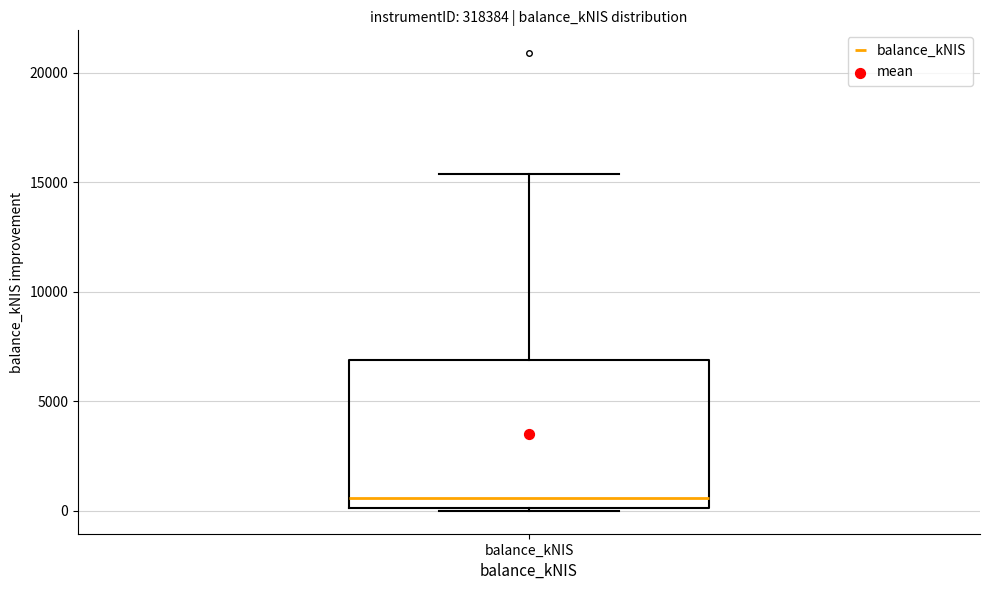

Transcribe this box plot: give where the median line is, the range the box spans, and where the two whiskers end, as read against the y-axis. The values are not printed on the chart, so give them approximately, as read against the axis.

median 500, box 0 to 7000, whiskers 0 to 15500